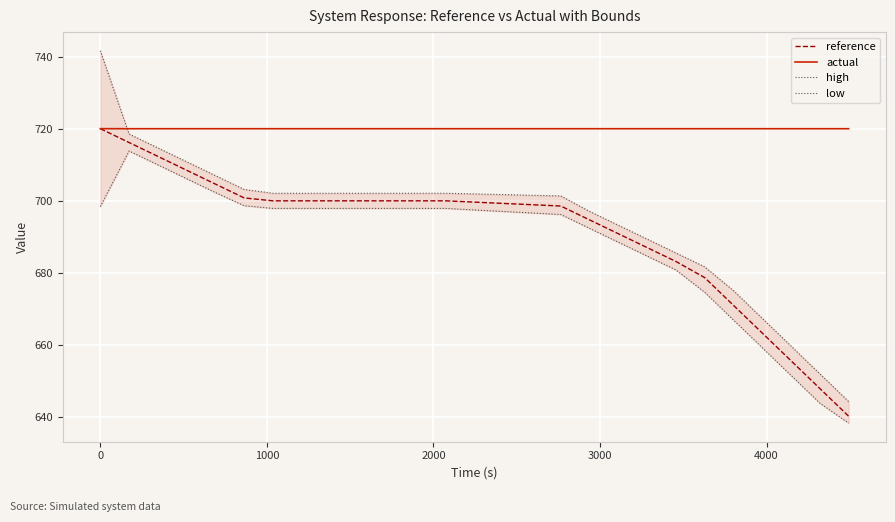

Rank the series by their maximum value, from highest to lowest.

high, reference, actual, low